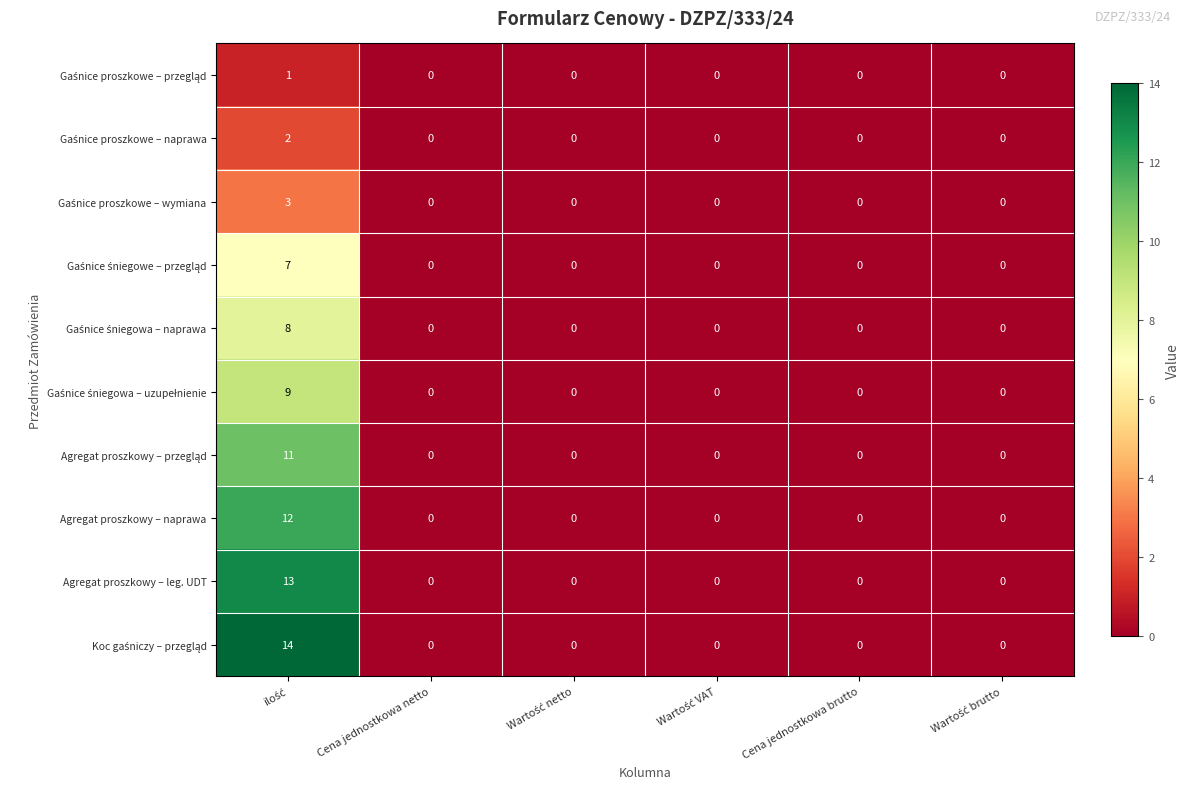

What is the maximum value shown in the chart?

14